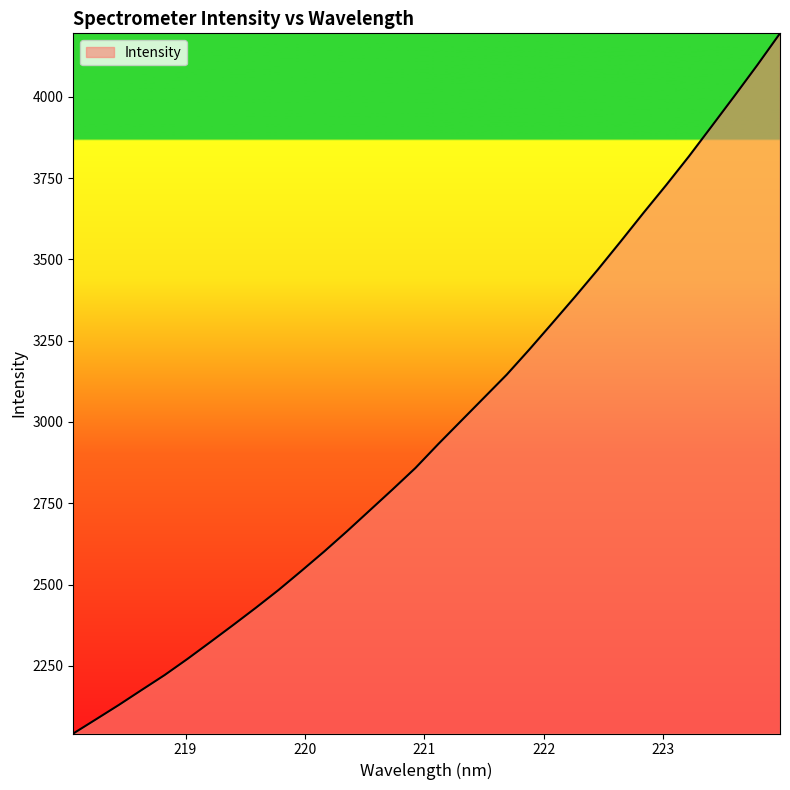

What is the maximum value shown in the chart?

4195.3